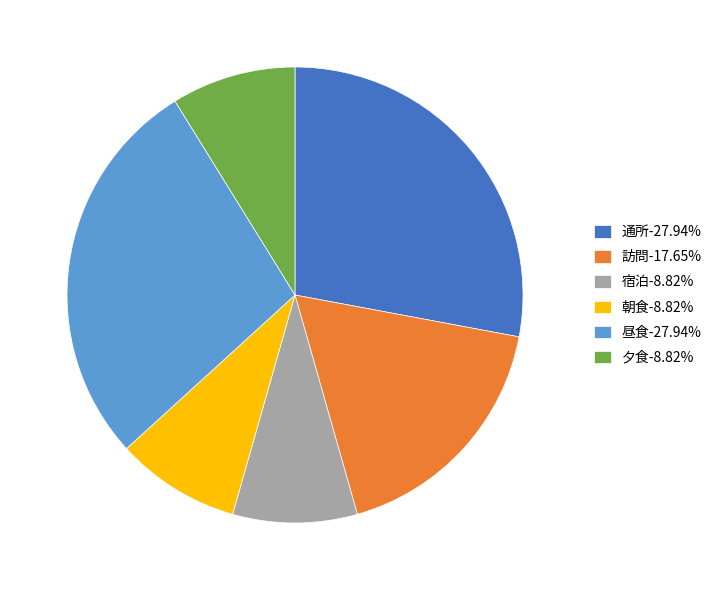

Approximately how many times larger is the value at 昼食-27.94% compared to 宿泊-8.82%?

3.2